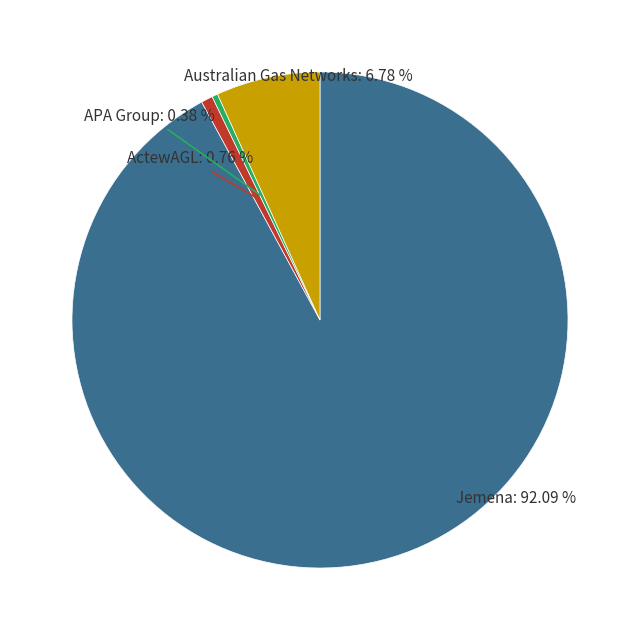

Which category has the biggest portion of the pie?

Jemena